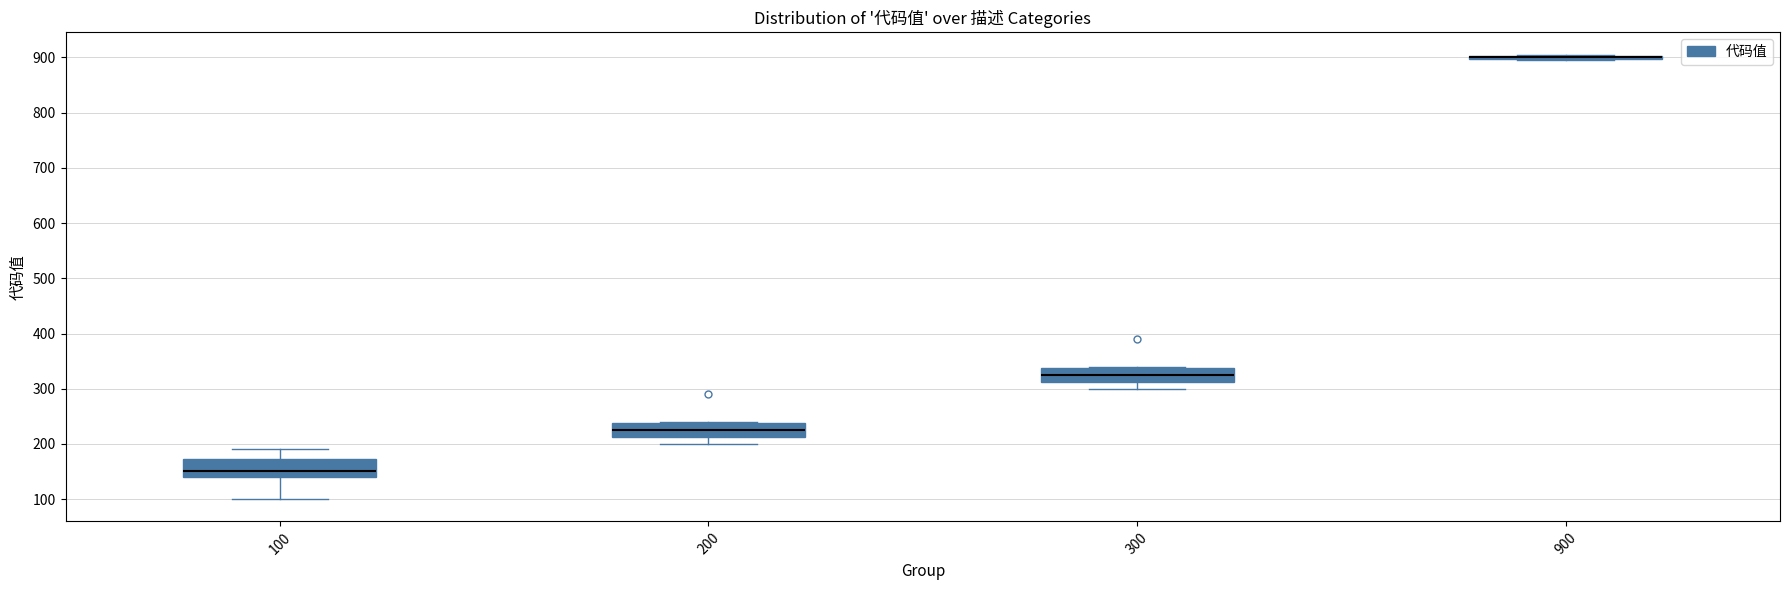

Reading left to right, read every box against the y-axis: the position of its median line, the range the box covers, and the ends of its whiskers. The values are not printed on the chart, so give them approximately, as read against the axis.

100: median 150, box 140 to 170, whiskers 100 to 190
200: median 230, box 210 to 240, whiskers 200 to 240
300: median 330, box 310 to 340, whiskers 300 to 340
900: box collapsed to a line at 900, whiskers 900 to 910